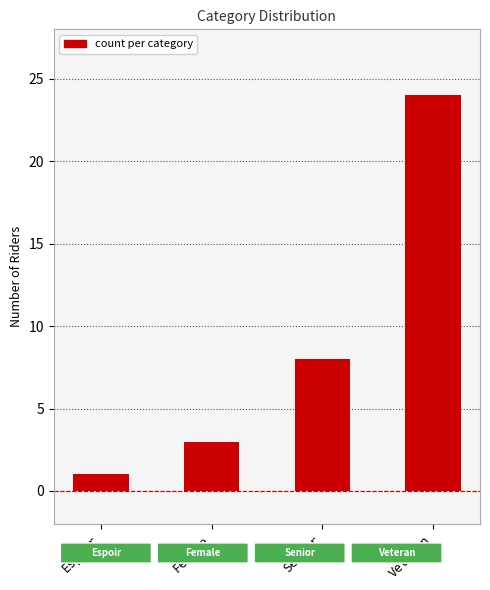

What is the change in value from Female to Veteran?

+21